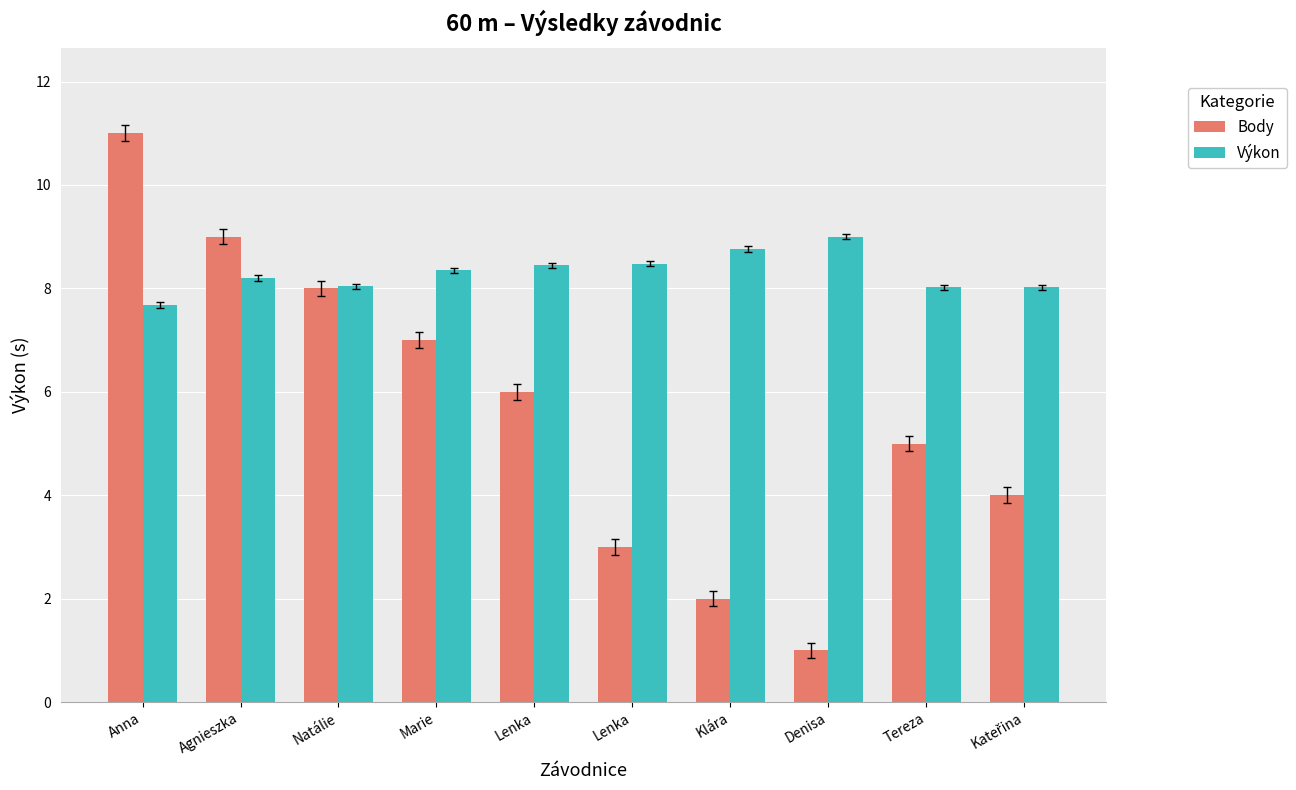

How many data points does each series have?

10